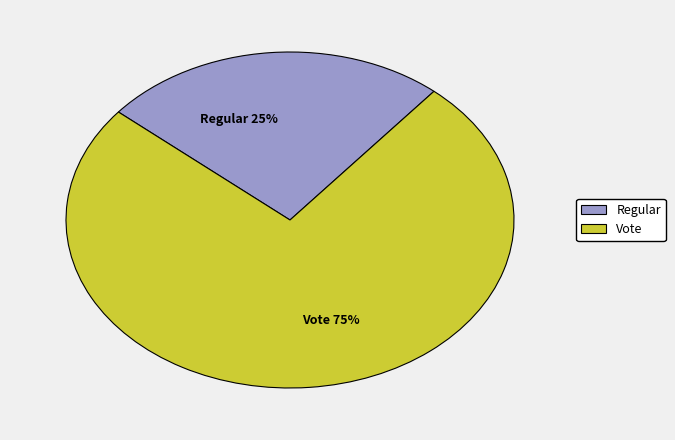

To the nearest percent, what is the combined percentage of Regular and Vote?

100%